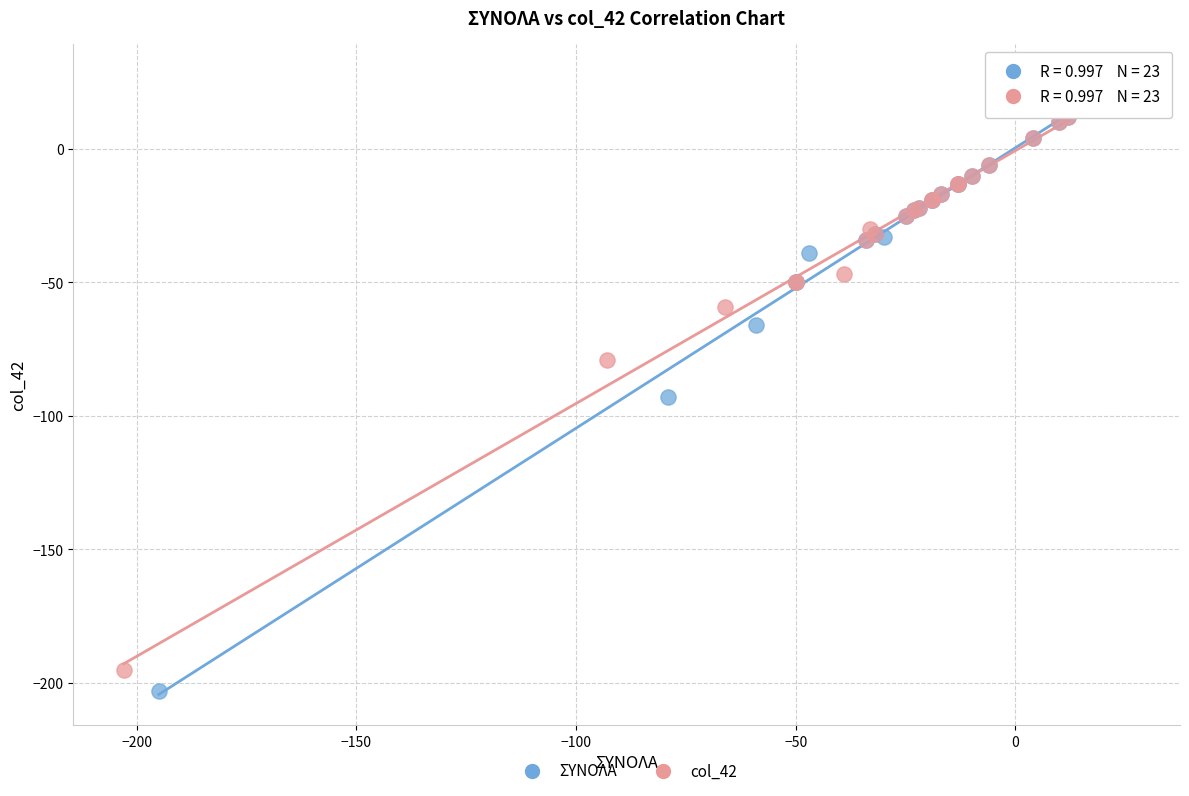

Which series has the widest spread of Y values?

ΣΥΝΟΛΑ